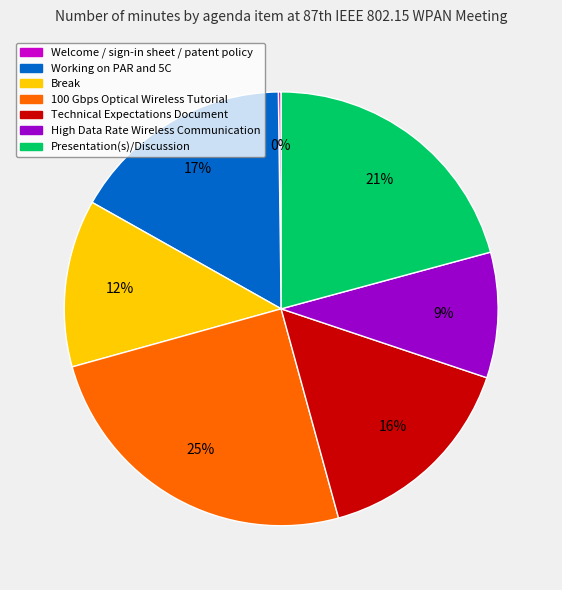

To the nearest percent, what is the combined percentage of 100 Gbps Optical Wireless Tutorial and High Data Rate Wireless Communication?

34%